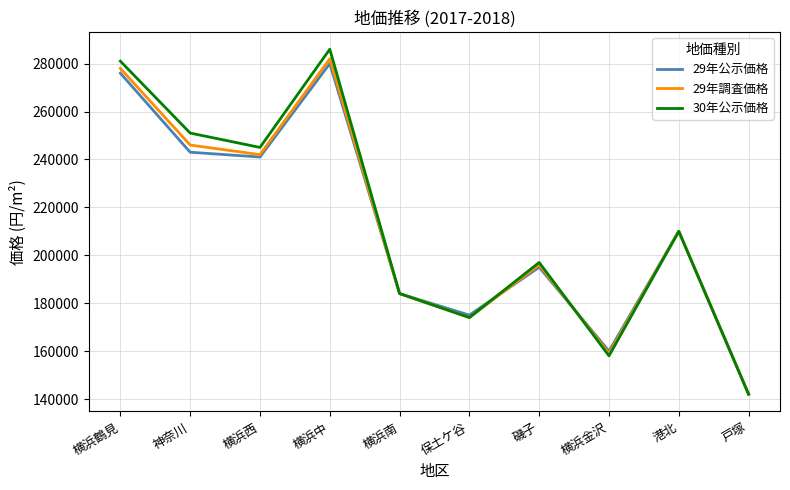

Which category has the lowest value in the 29年公示価格 series?

戸塚